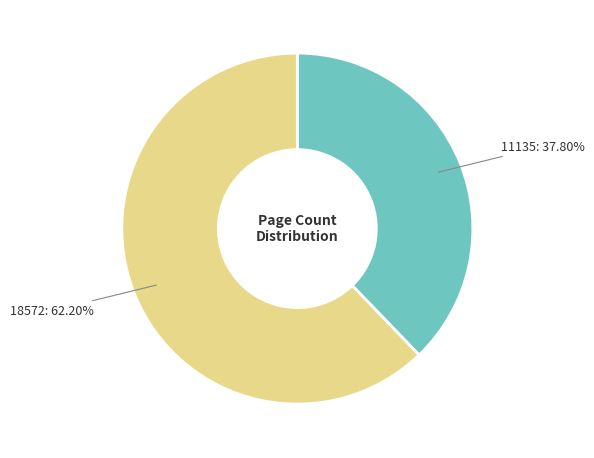

Does any single category account for the majority?

Yes